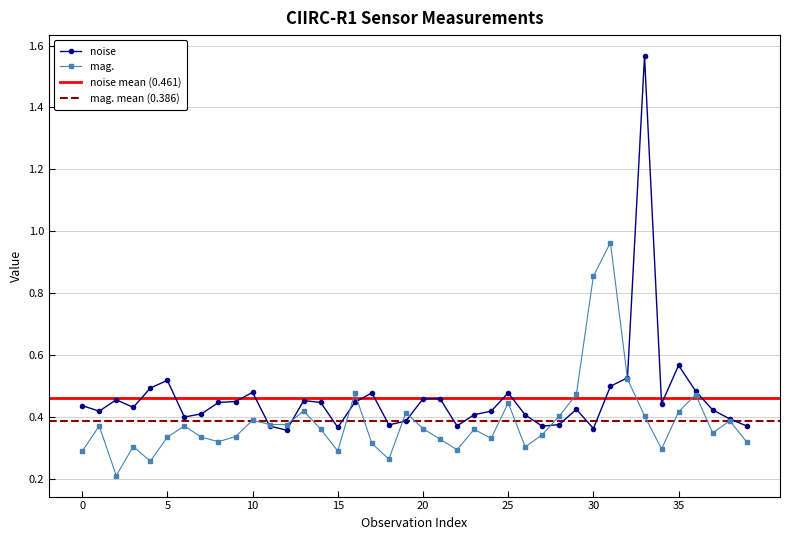

How many interior local peaks does the mag. series have?

12